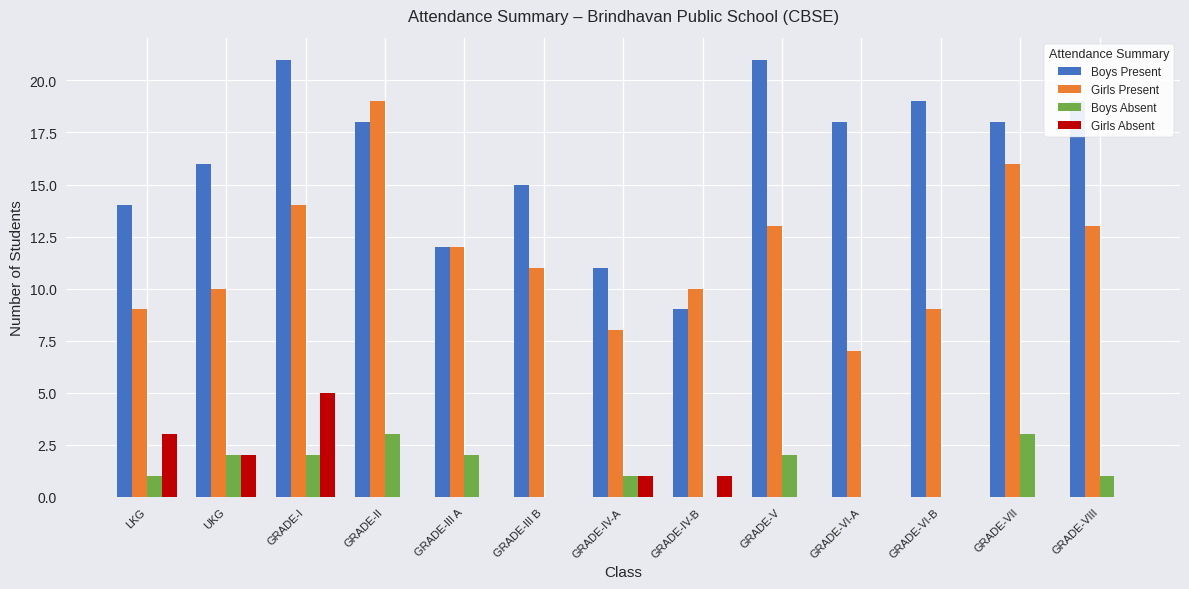

What is the sum of the Girls Present values at LKG and UKG?

19